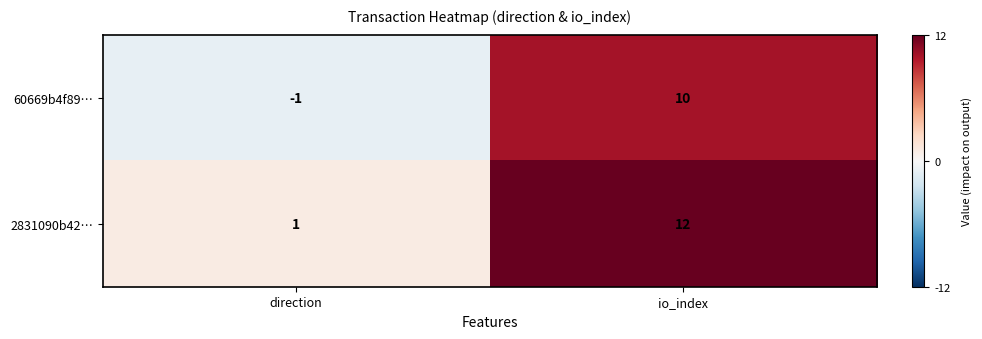

At which category does the chart reach its minimum across all series?

direction